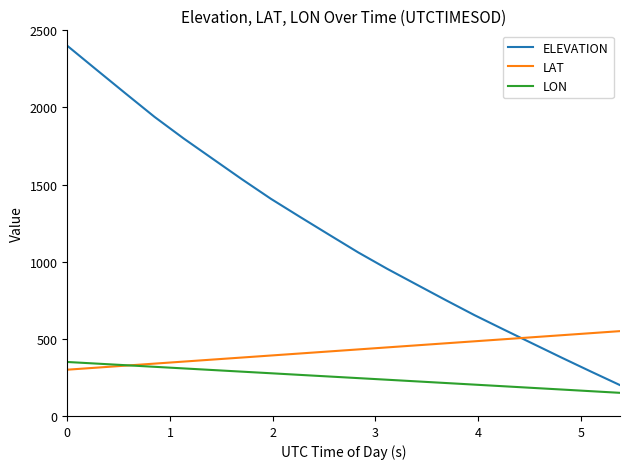

Which series has the largest total across all categories?

ELEVATION